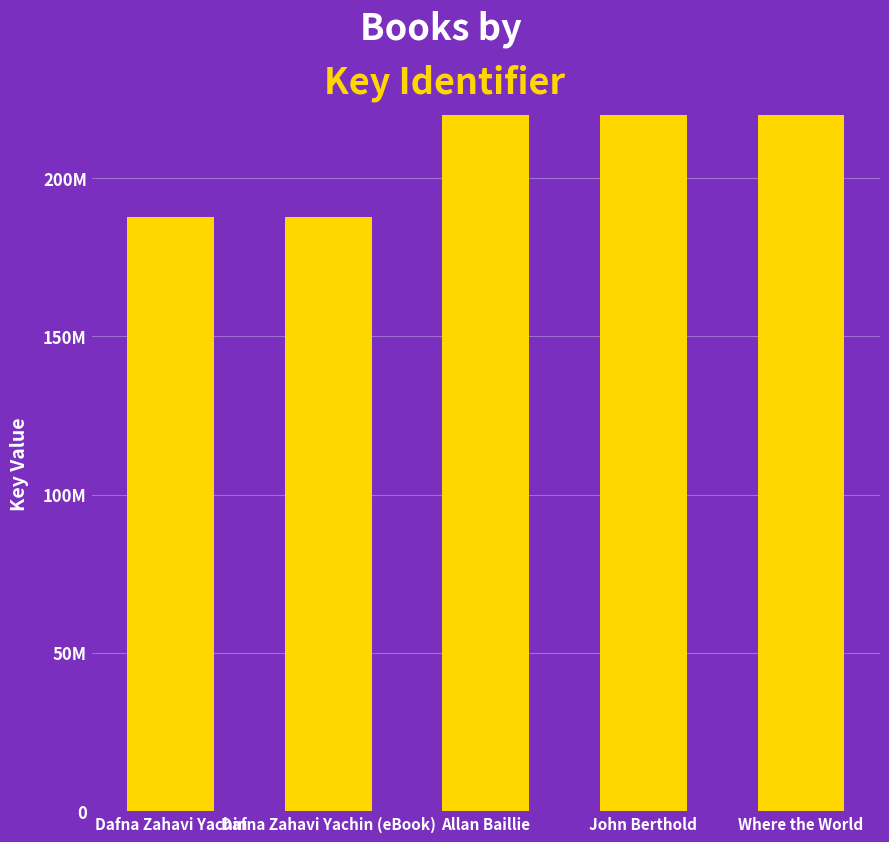

What is the label of the 4th bar from the right?

Dafna Zahavi Yachin (eBook)